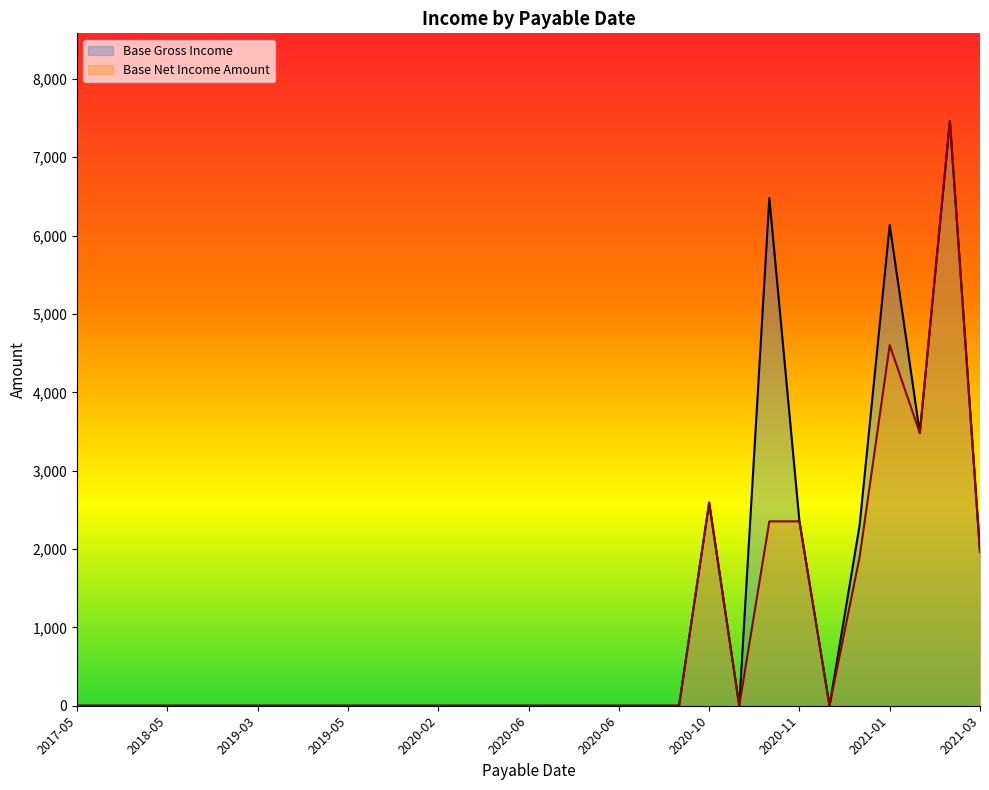

What is the label of the 21st point from the right?

2020-06-02